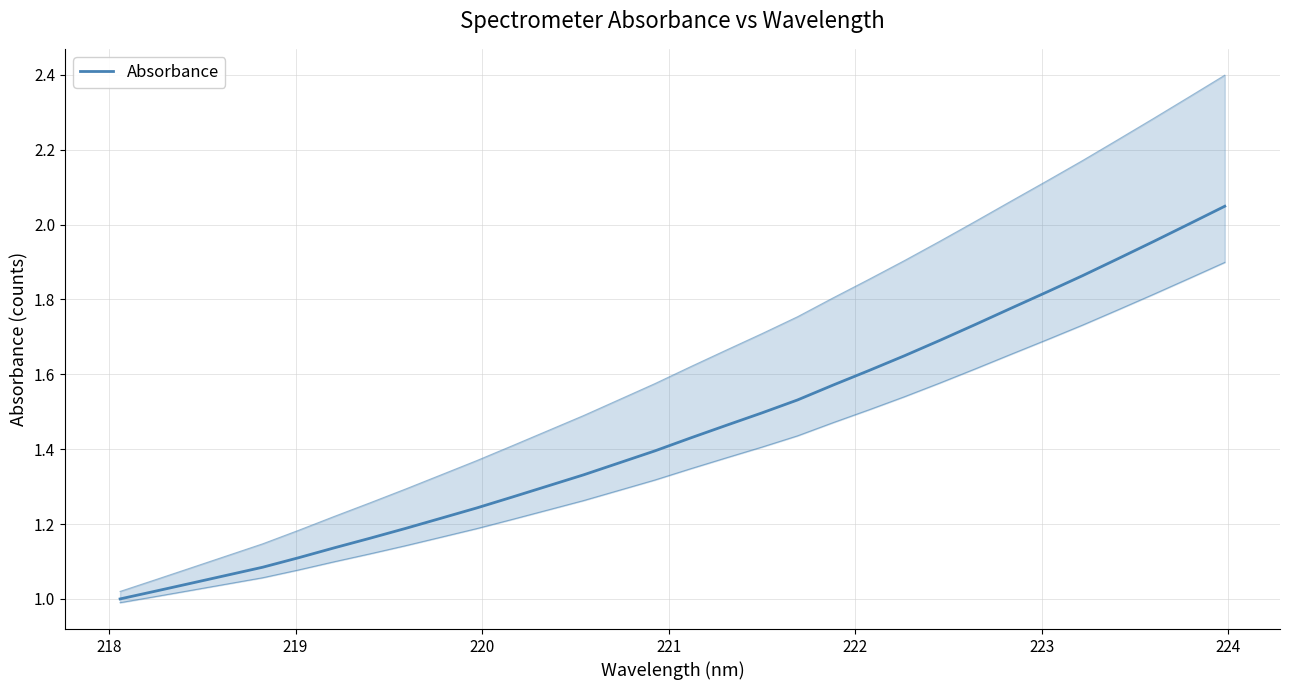

Reading left to right, what are all the values shown in this chart?

1.0	1.0	1.0	1.1	1.1	1.1	1.1	1.2	1.2	1.2	1.2	1.3	1.3	1.3	1.4	1.4	1.4	1.5	1.5	1.5	1.6	1.6	1.6	1.7	1.7	1.8	1.8	1.9	1.9	2.0	2.0	2.0